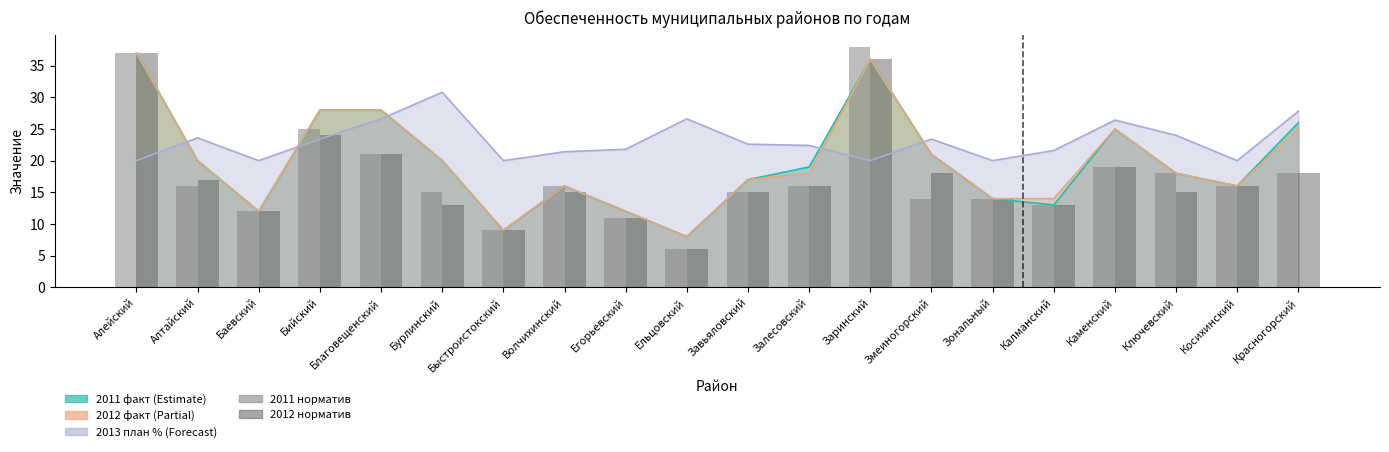

At which category does the chart reach its minimum across all series?

Ельцовский